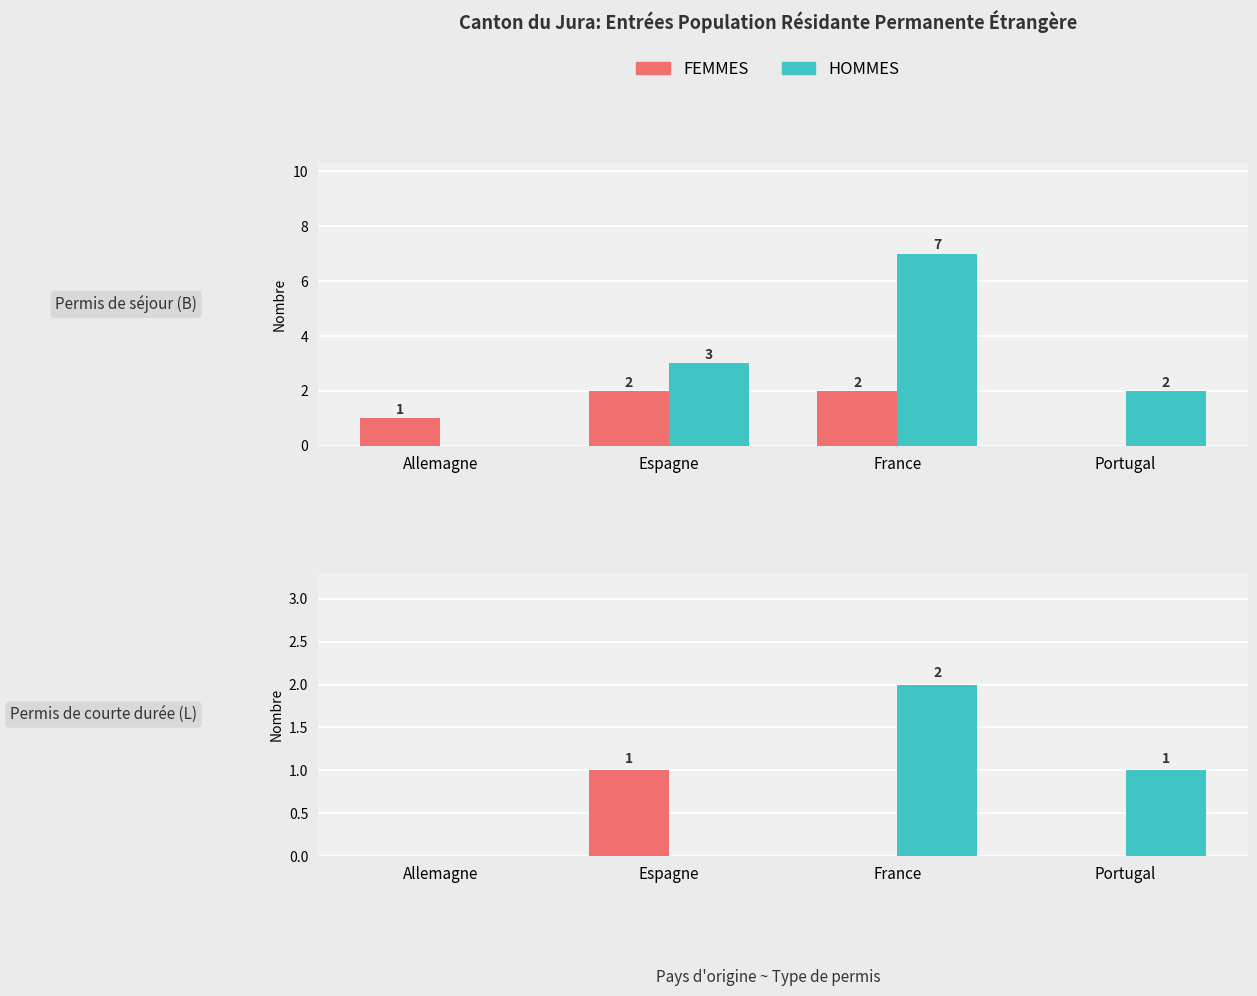

Which series has the largest range (max minus min)?

Hommes